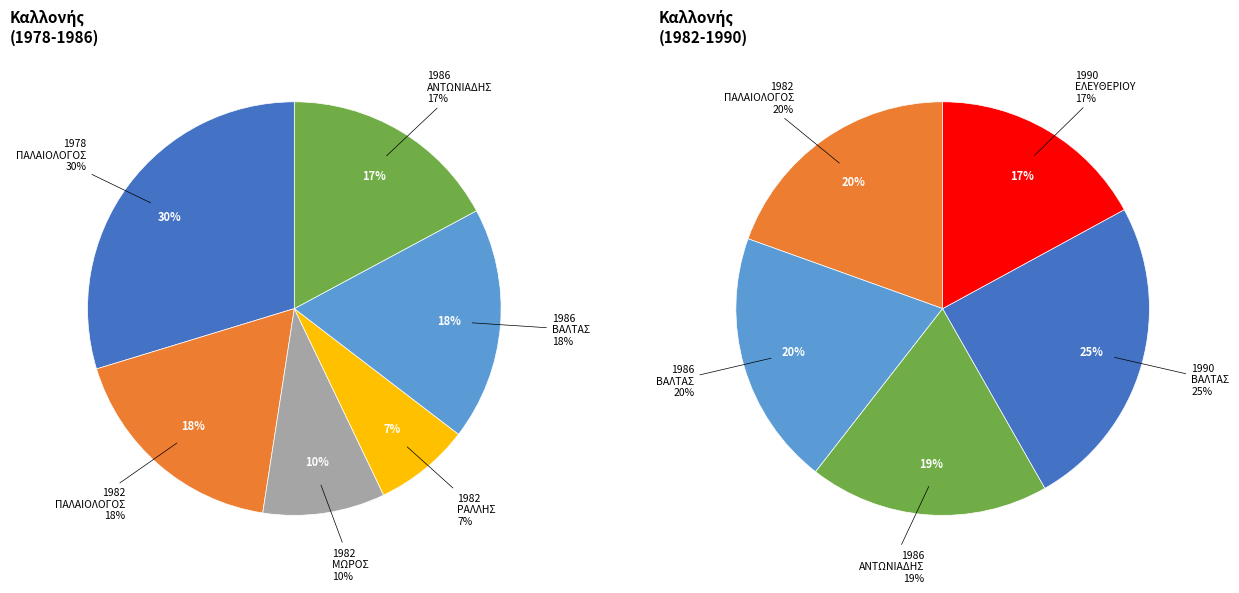

Does any single category account for the majority?

No